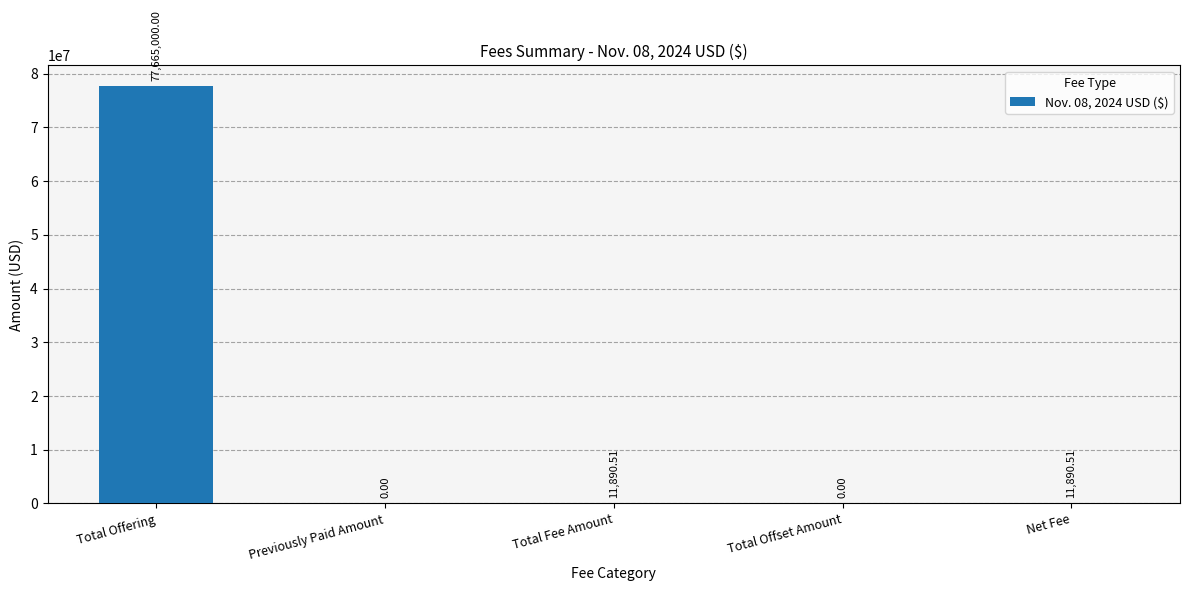

Reading right to left, extract all data points from this chart.

Net Fee=11890.5	Total Offset Amount=0.0	Total Fee Amount=11890.5	Previously Paid Amount=0.0	Total Offering=77665000.0